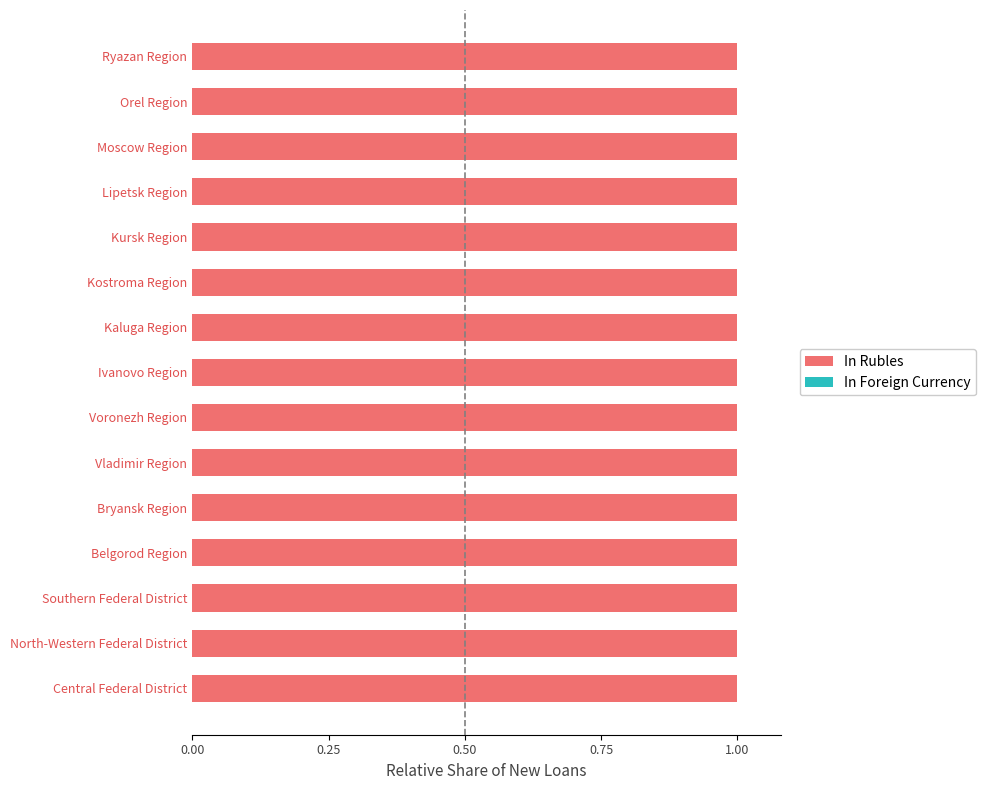

How many data points does each series have?

15